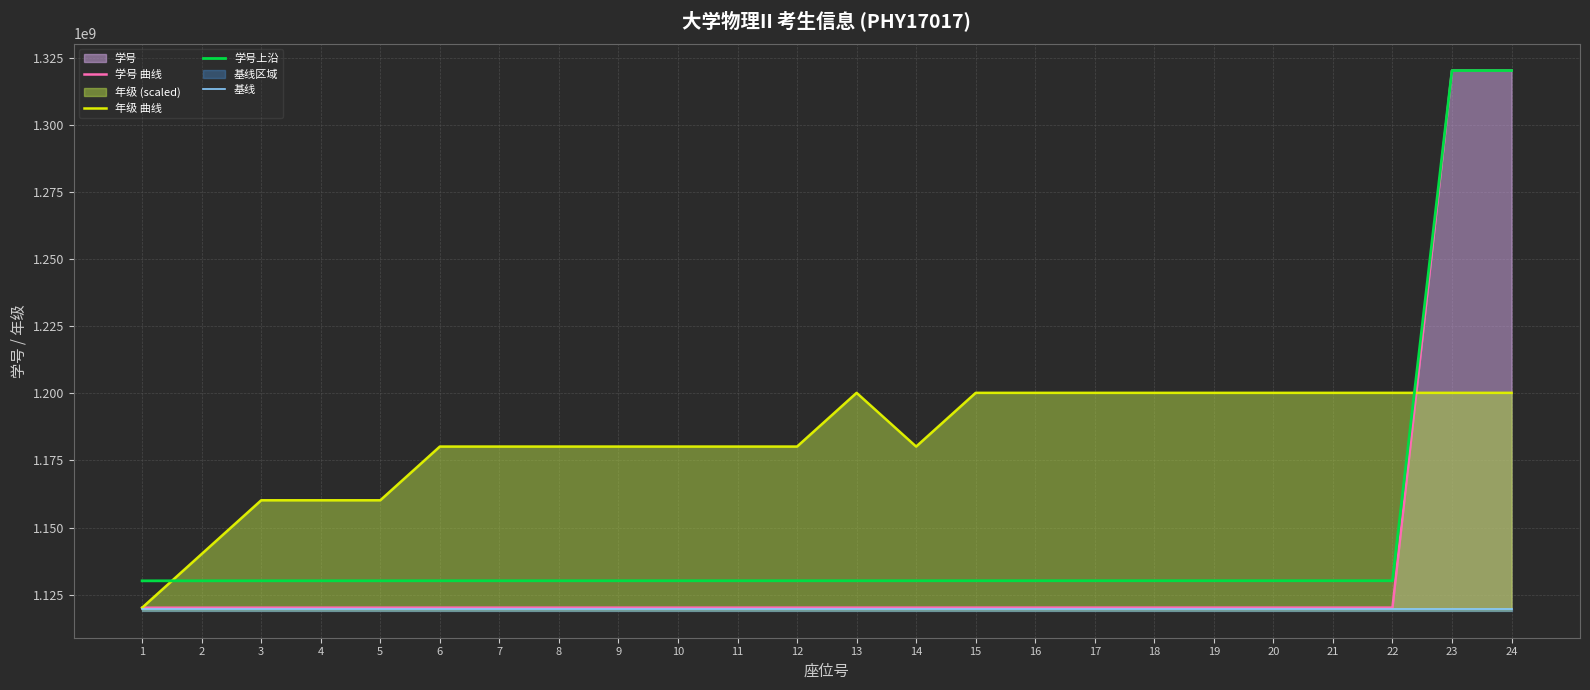

What is the difference between the 年级 曲线 values at 24 and 2?

60012025.2